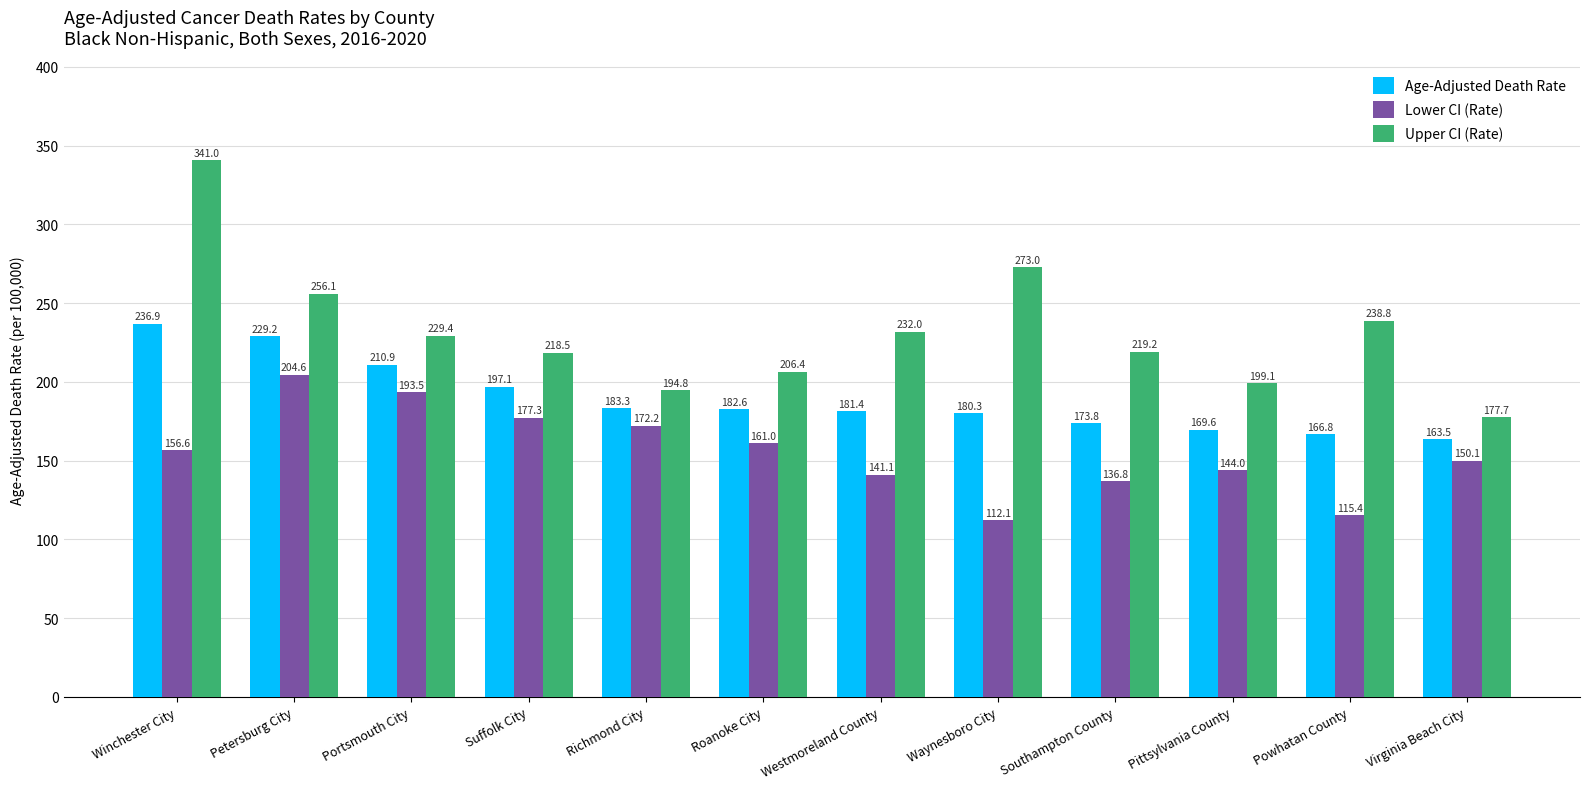

True or false: Lower CI (Rate) has a value of 161.0 at Roanoke City.

True